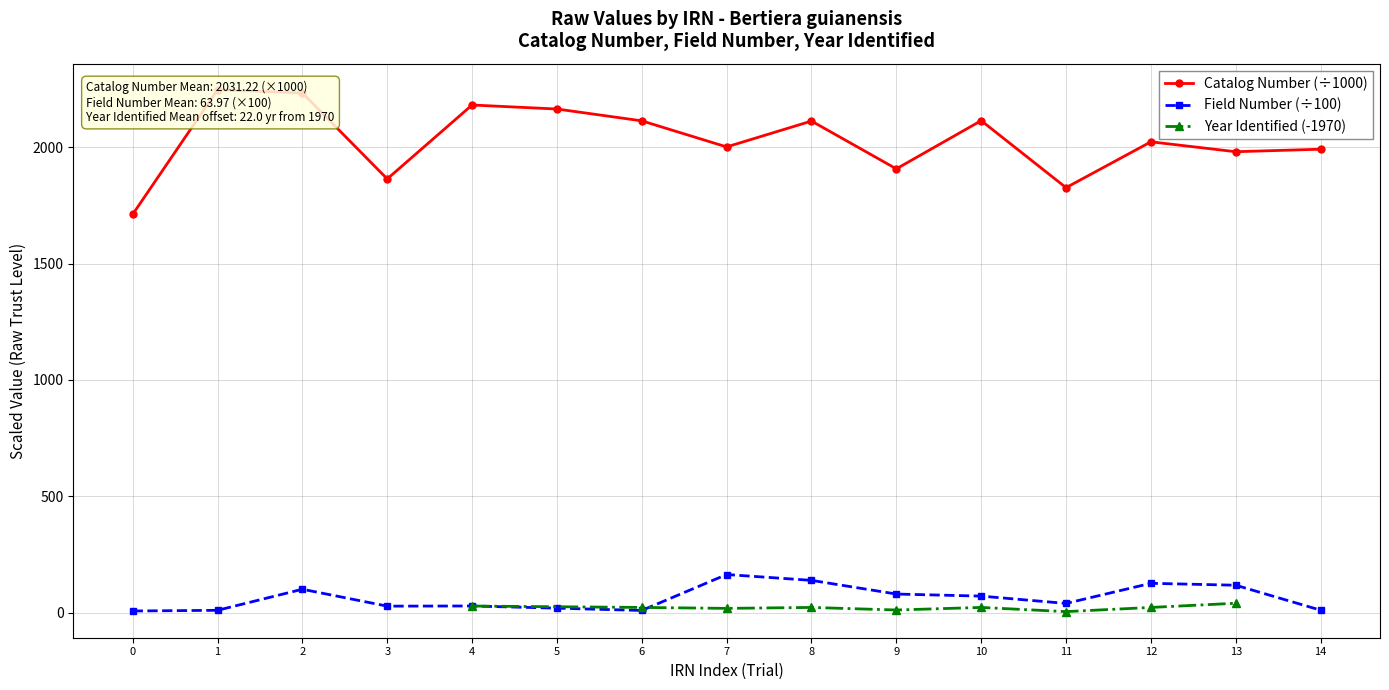

The value of Field Number (÷100) at 8 is 139.3. True or false?

True